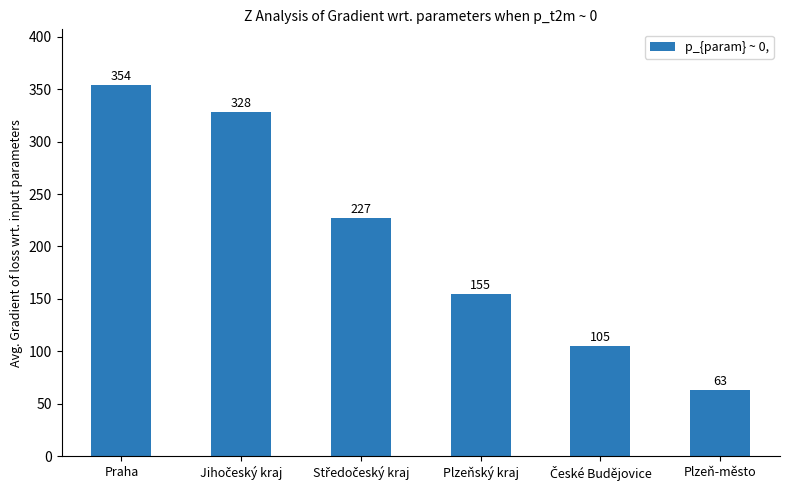

What is the difference between the values at Plzeň-město and Praha?

291